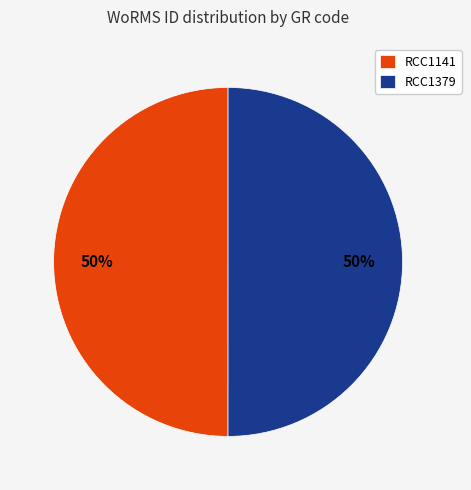

Do RCC1141 and RCC1379 together represent more than half of the pie?

Yes